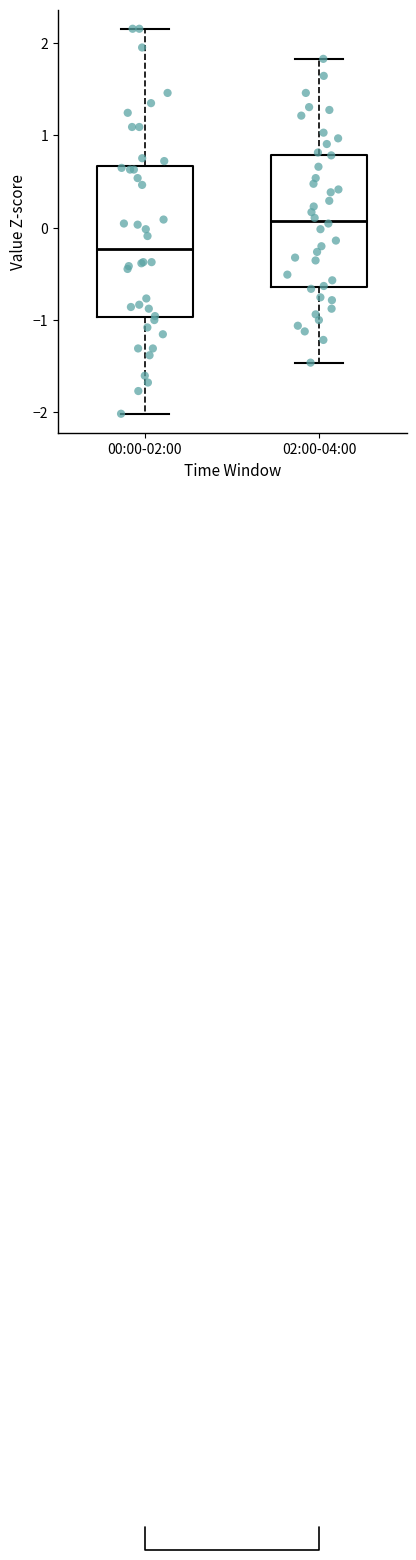

Reading left to right, read every box against the y-axis: the position of its median line, the range the box covers, and the ends of its whiskers. The values are not printed on the chart, so give them approximately, as read against the axis.

00:00-02:00: median -0.2, box -1.0 to 0.7, whiskers -2.0 to 2.2
02:00-04:00: median 0.1, box -0.6 to 0.8, whiskers -1.5 to 1.8